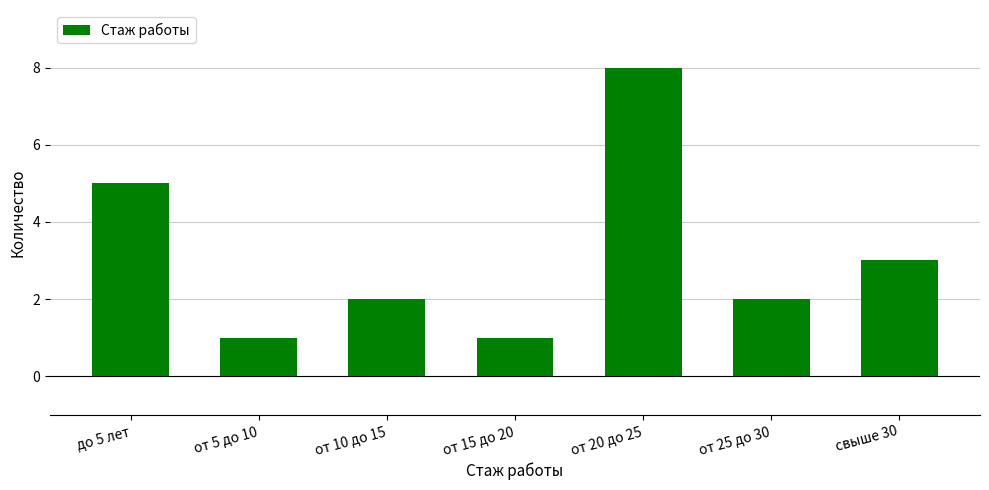

Count the values in the range 1 to 5.

6